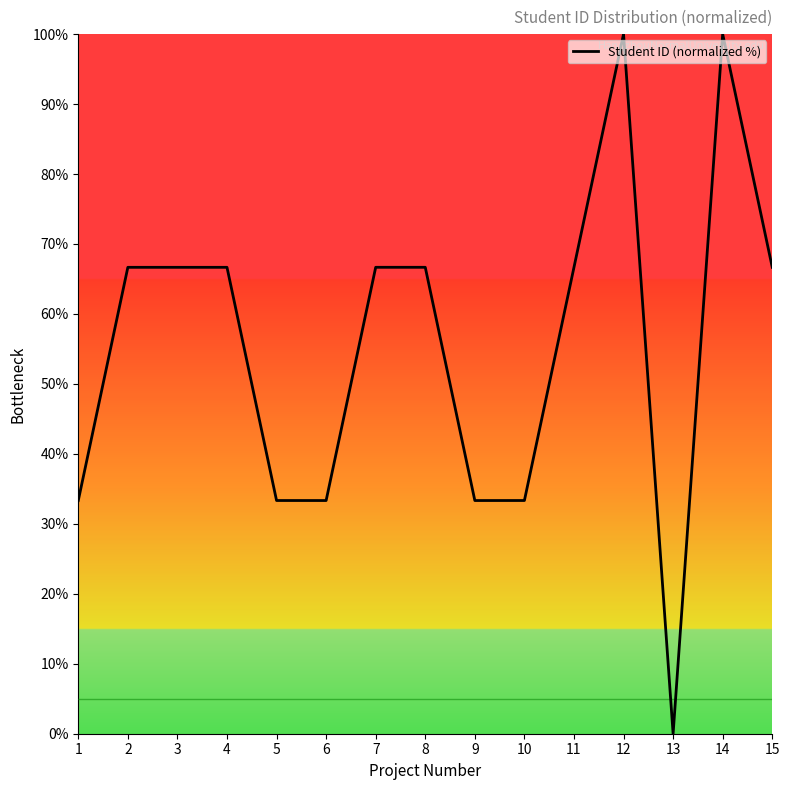

Reading left to right, transcribe all the data shown in this chart.

33.3	66.7	66.7	66.7	33.3	33.3	66.7	66.7	33.3	33.3	66.7	100.0	0.0	100.0	66.7